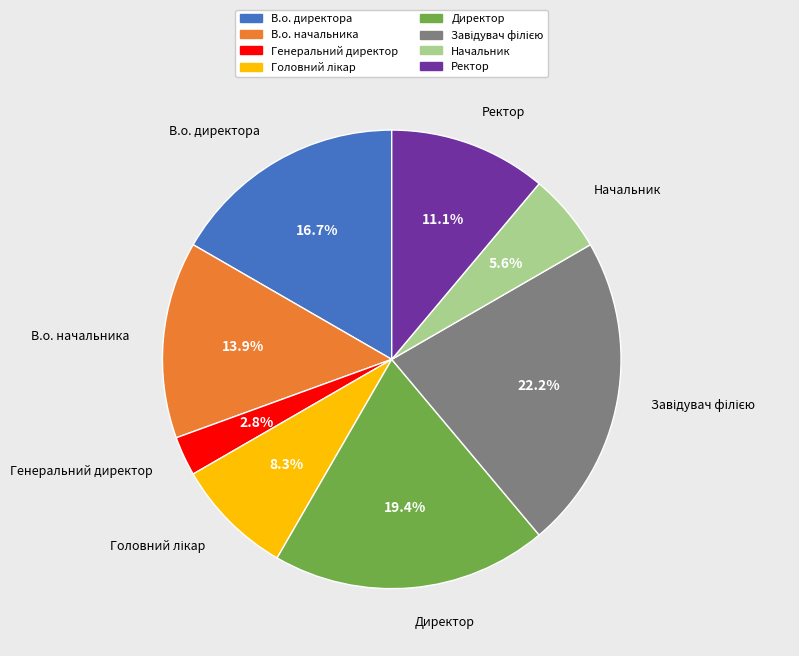

What percentage is the В.о. директора slice, to the nearest percent?

17%